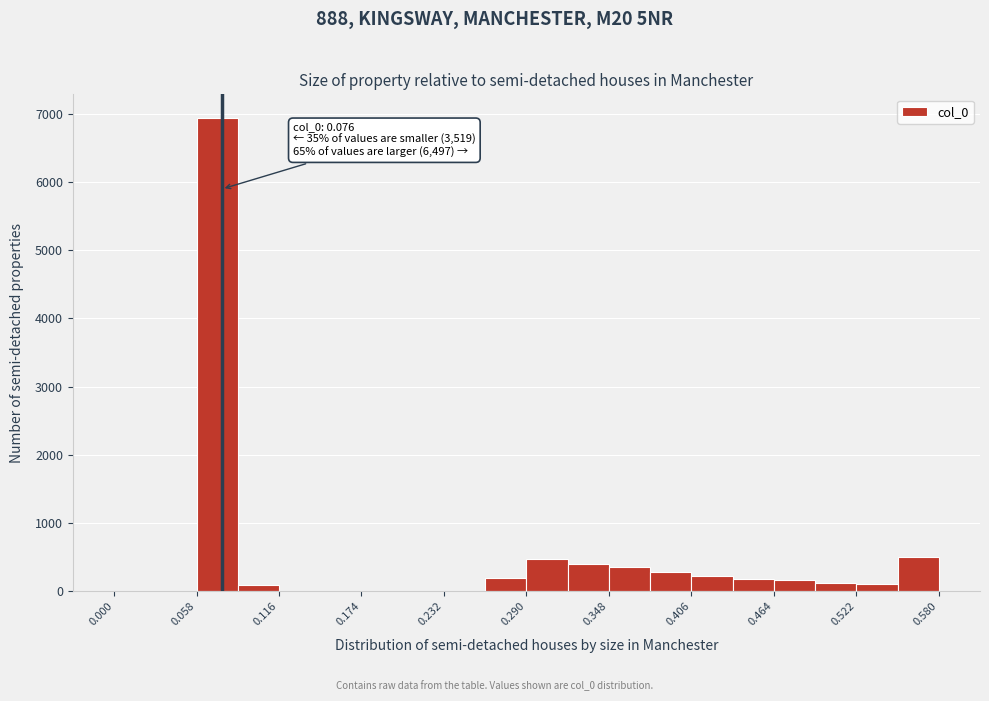

Read against the x-axis, roughly where is the centre of the tallest bar?

0.07